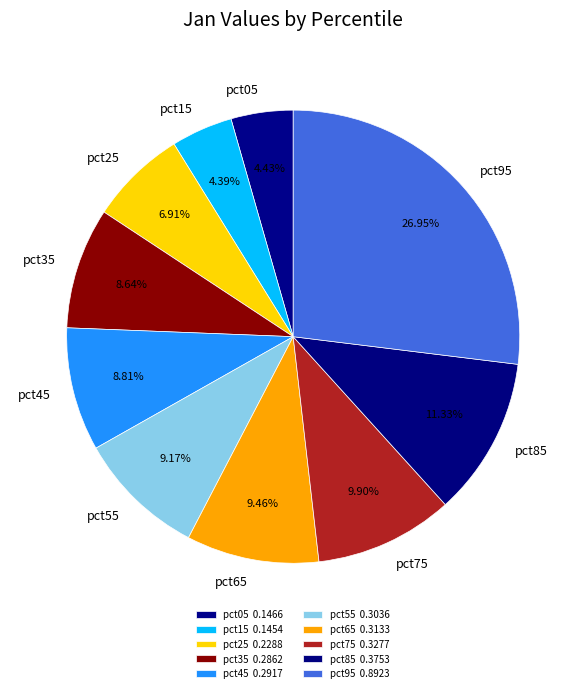

To the nearest percent, what percentage of the pie is pct75?

10%